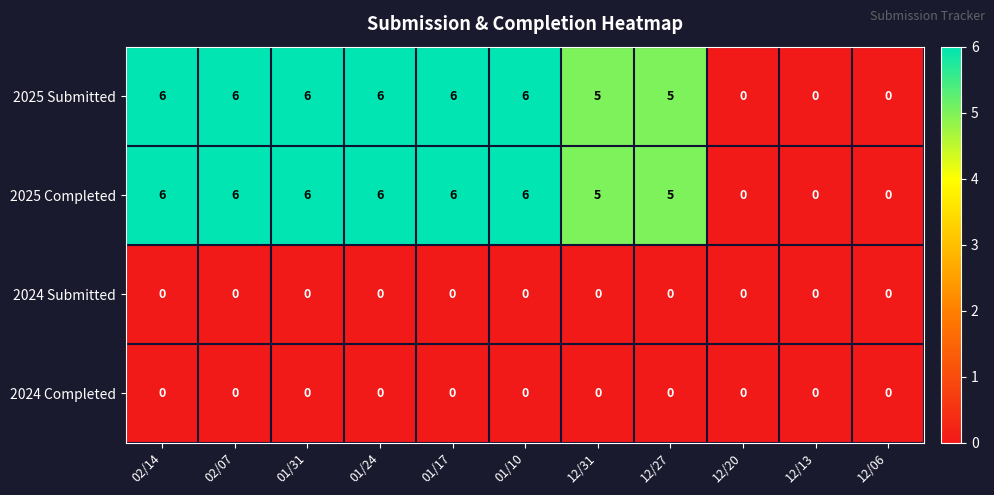

What is the greatest value displayed?

6